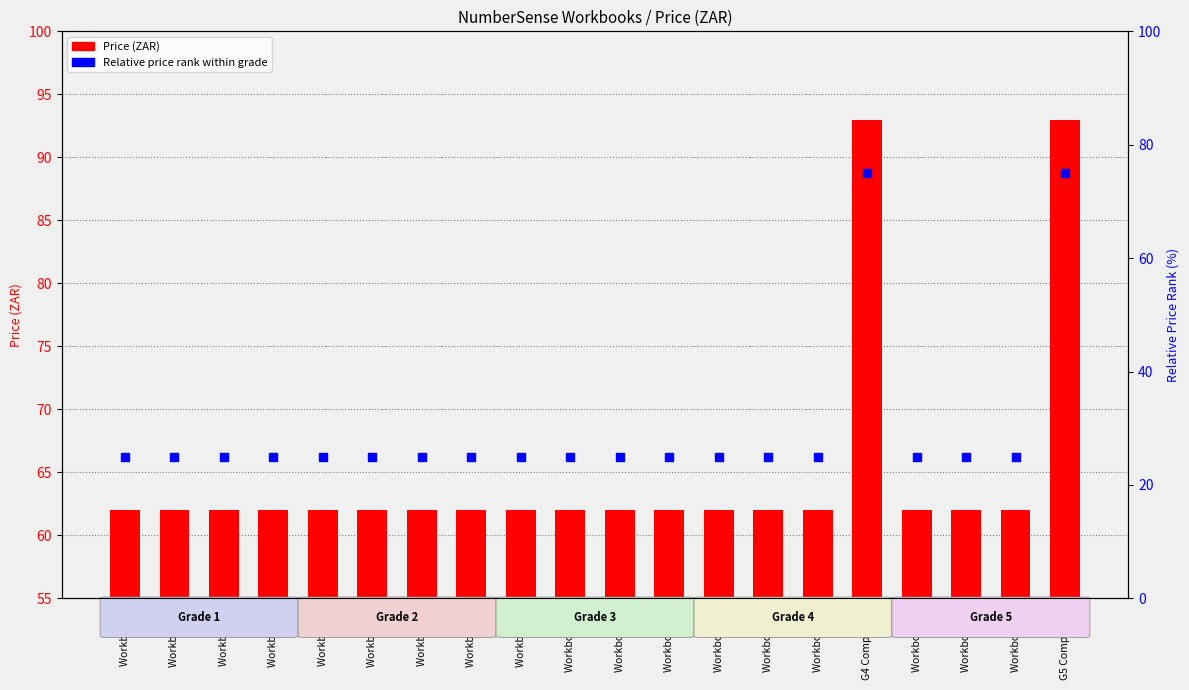

What is the total value across all series at Workbook 11?

87